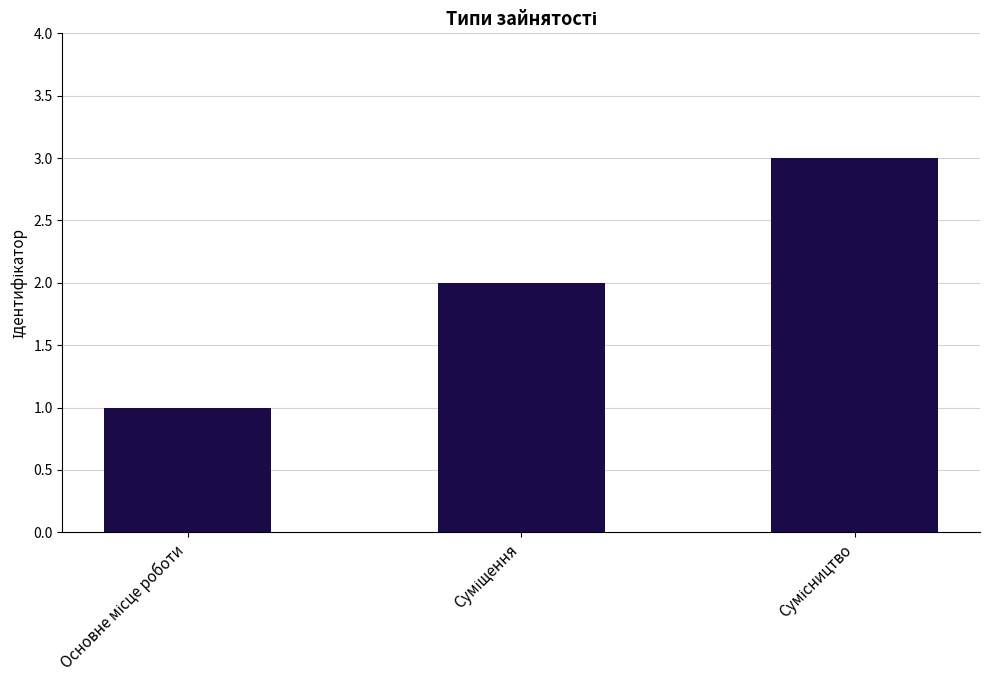

What is the difference between the maximum and second lowest values?

1